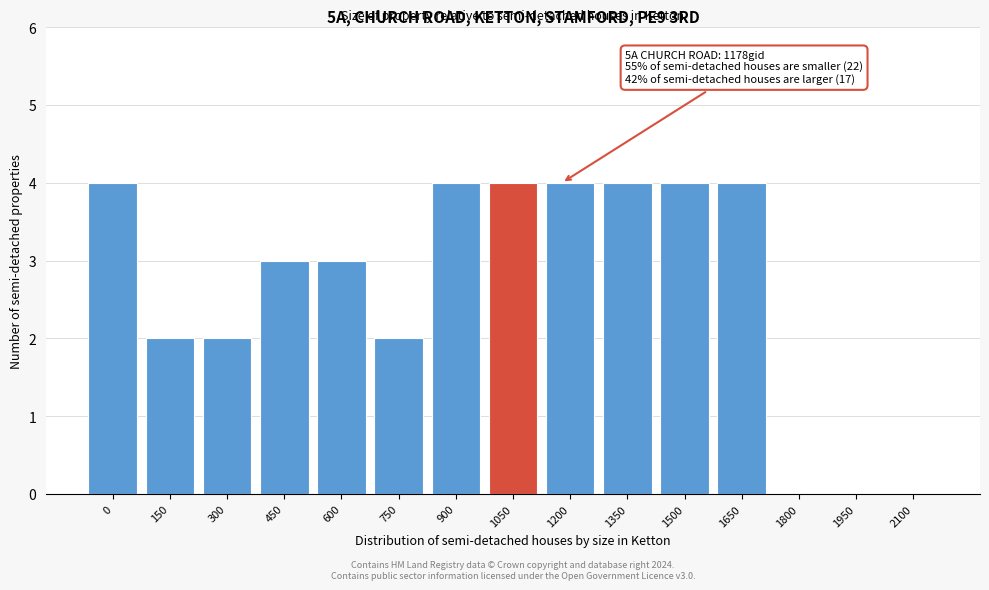

Reading left to right, what are all the values shown in this chart?

0=4	150=2	300=2	450=3	600=3	750=2	900=4	1050=4	1200=4	1350=4	1500=4	1650=4	1800=0	1950=0	2100=0